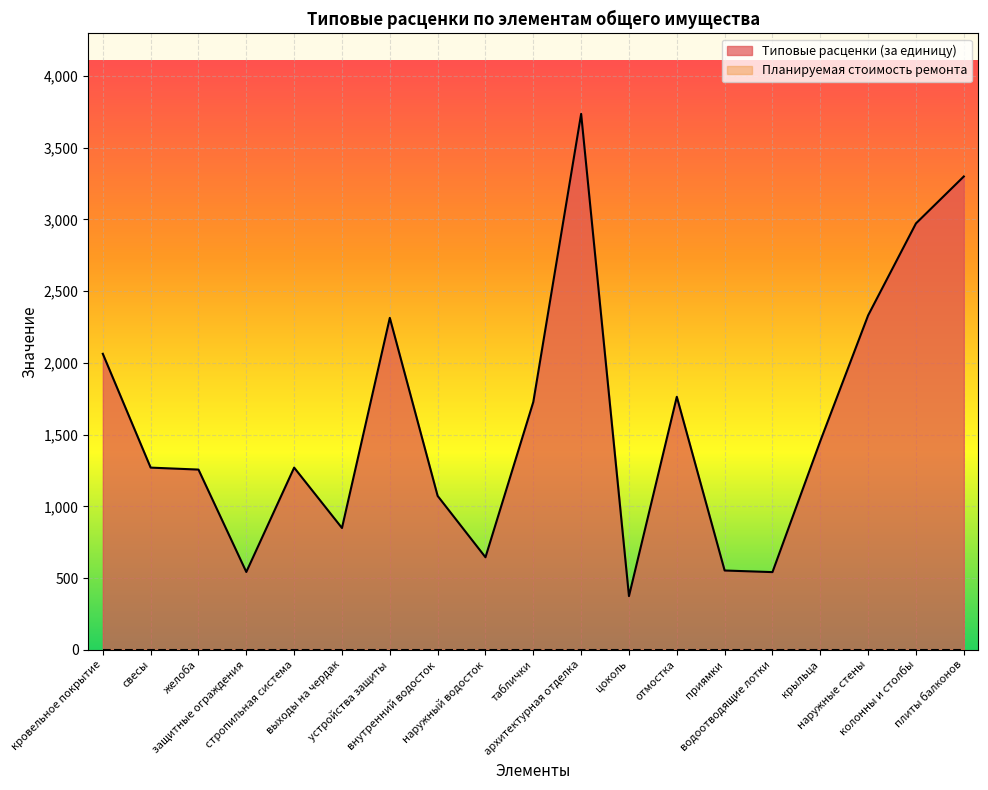

What is the difference between the maximum and minimum values?

3360.9